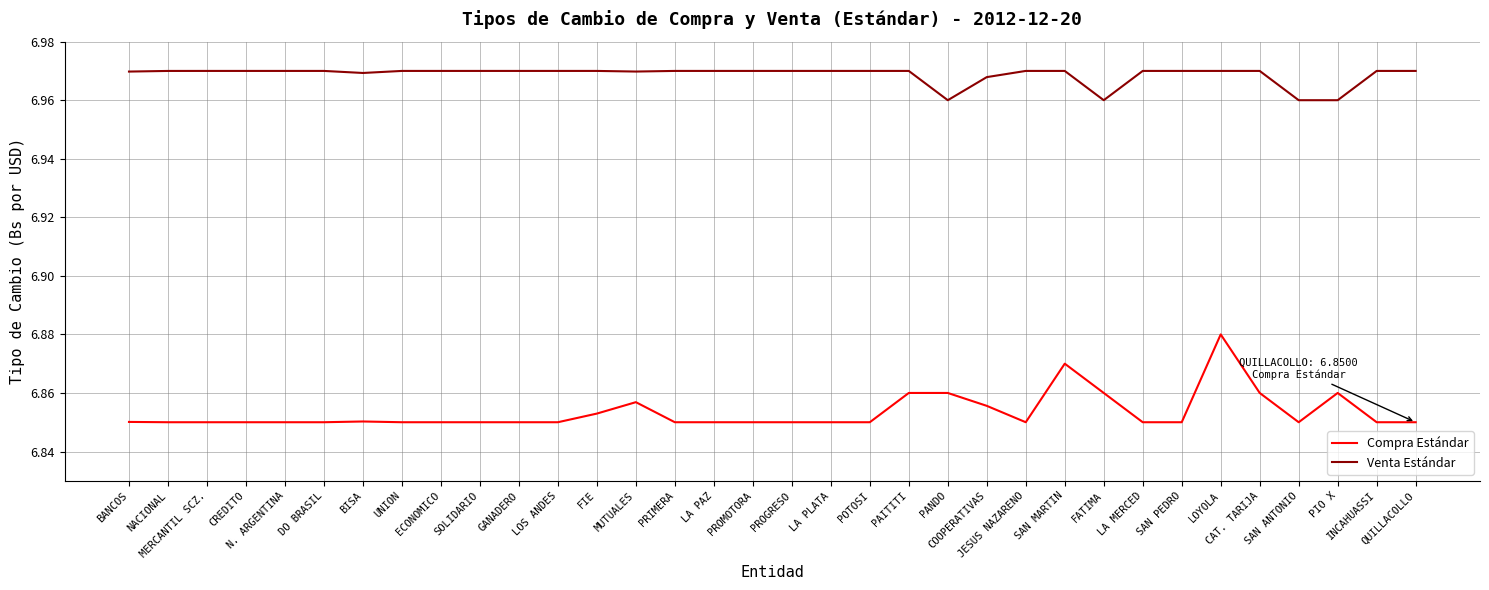

True or false: Compra Estándar and Venta Estándar intersect in this chart.

False